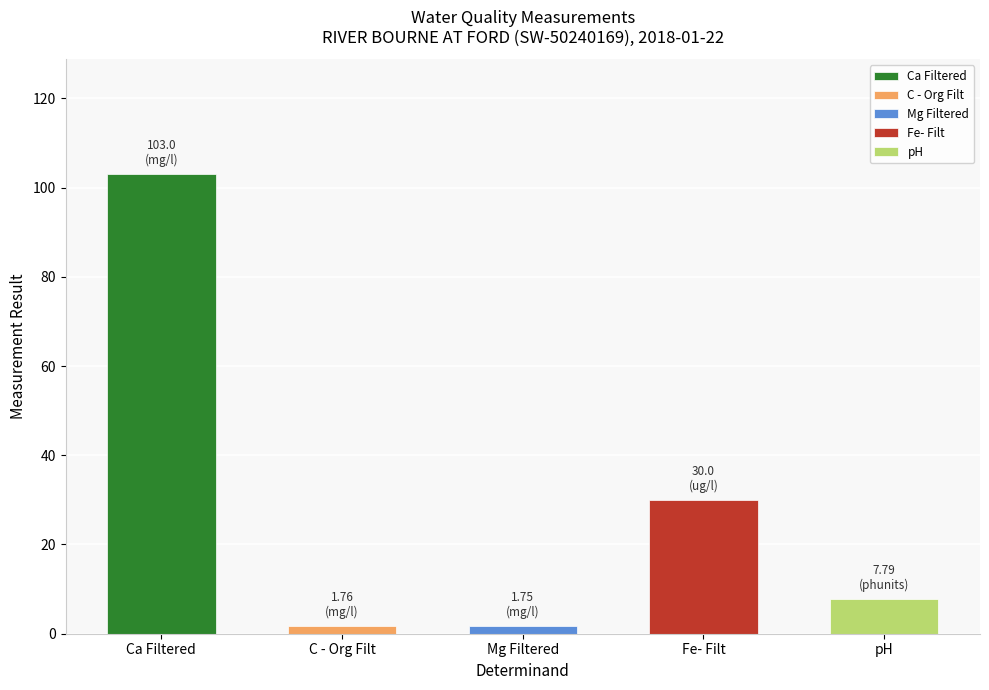

What is the maximum value shown in the chart?

103.0